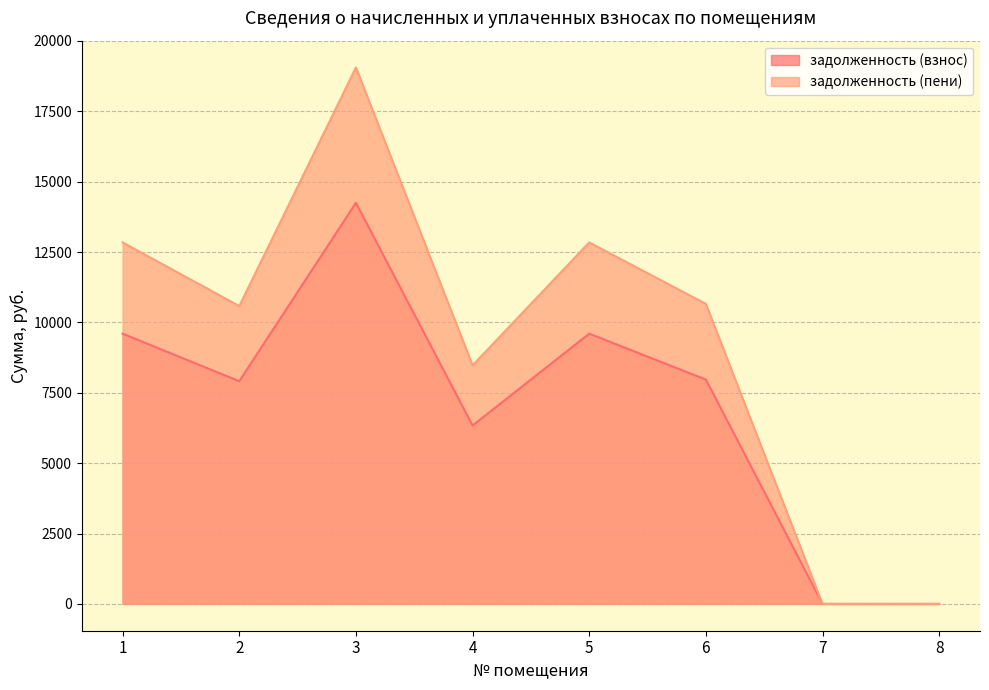

List the series in order of their overall mean, highest first.

задолженность (пени), задолженность (взнос)